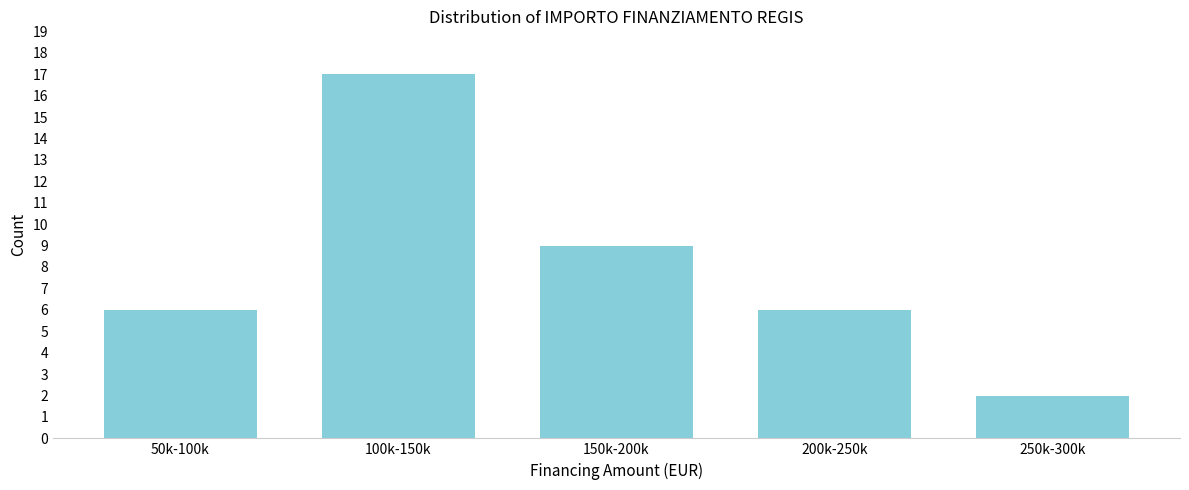

Reading left to right, what are all the values shown in this chart?

50k-100k=6	100k-150k=17	150k-200k=9	200k-250k=6	250k-300k=2